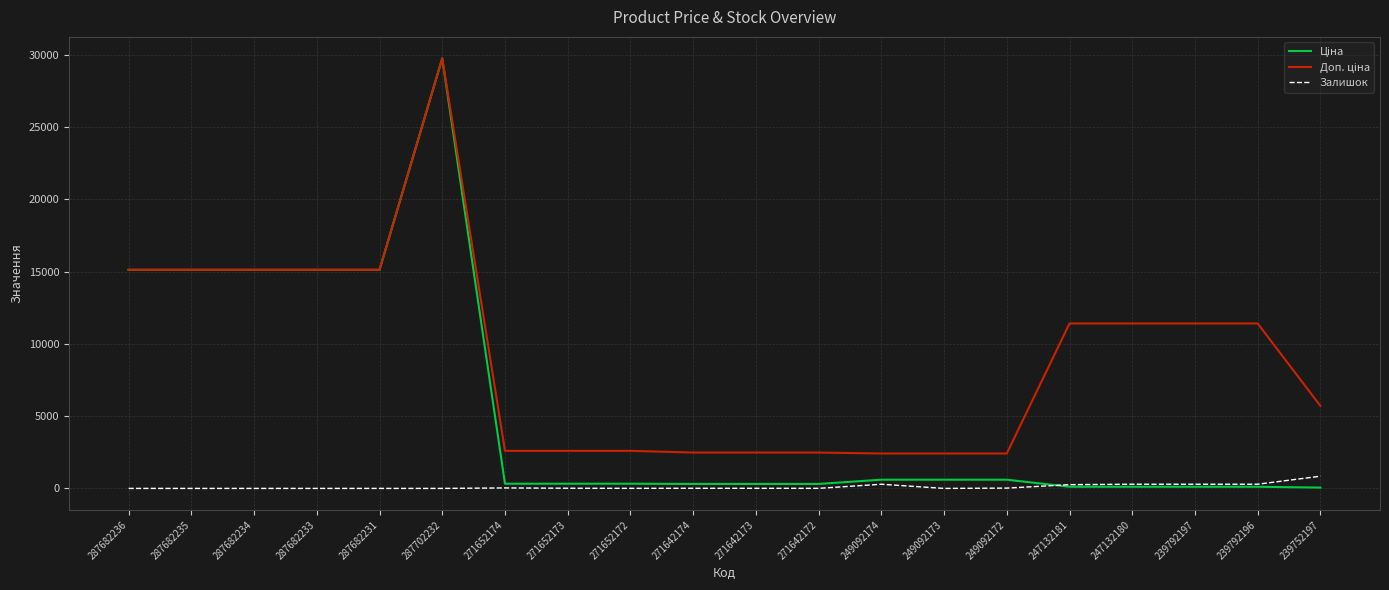

At which category is the sum across all series the highest?

287702232